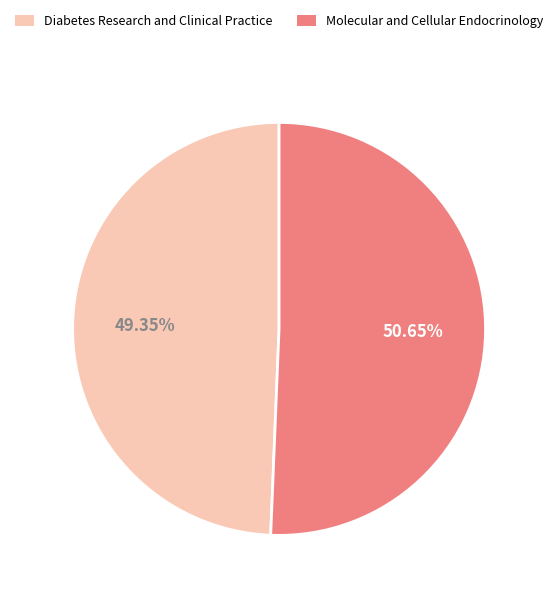

Does Diabetes Research and Clinical Practice represent more than half of the total?

No